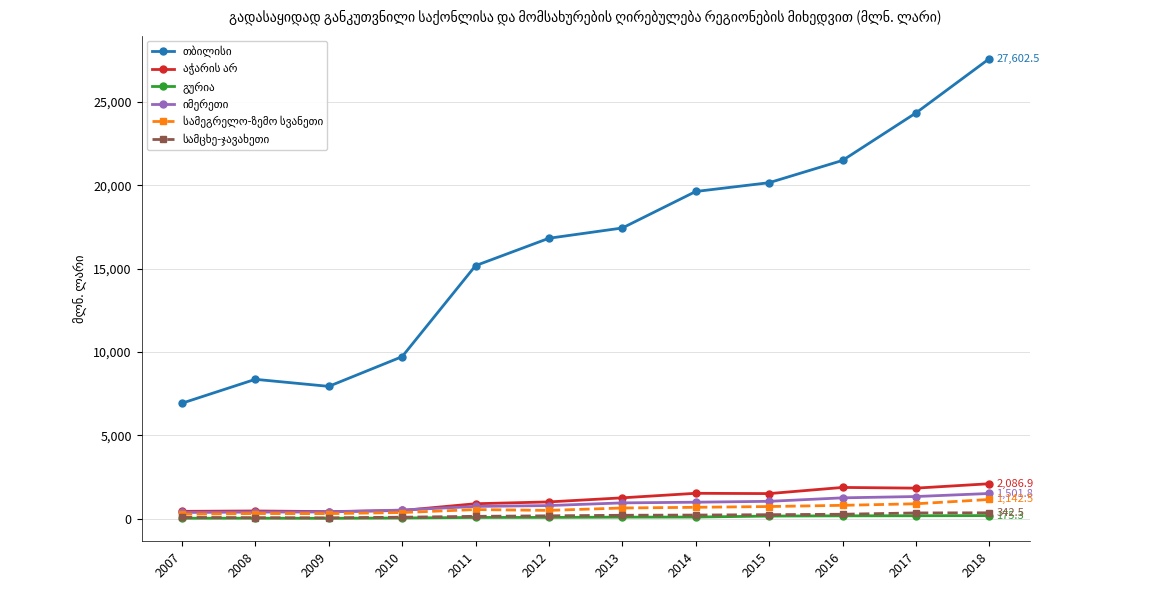

What is the maximum value shown in the chart?

27602.5